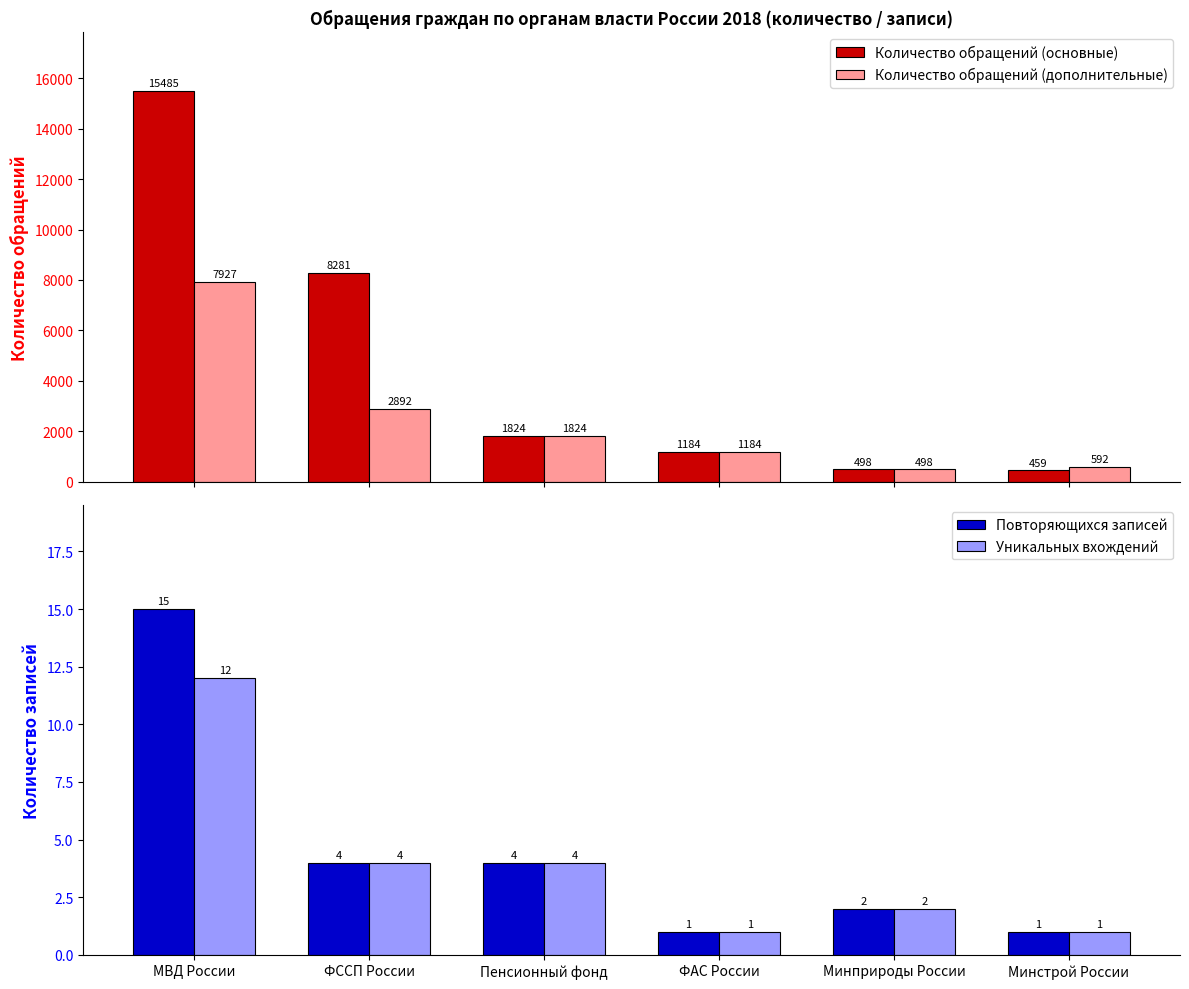

At which category does the chart reach its minimum across all series?

ФАС России